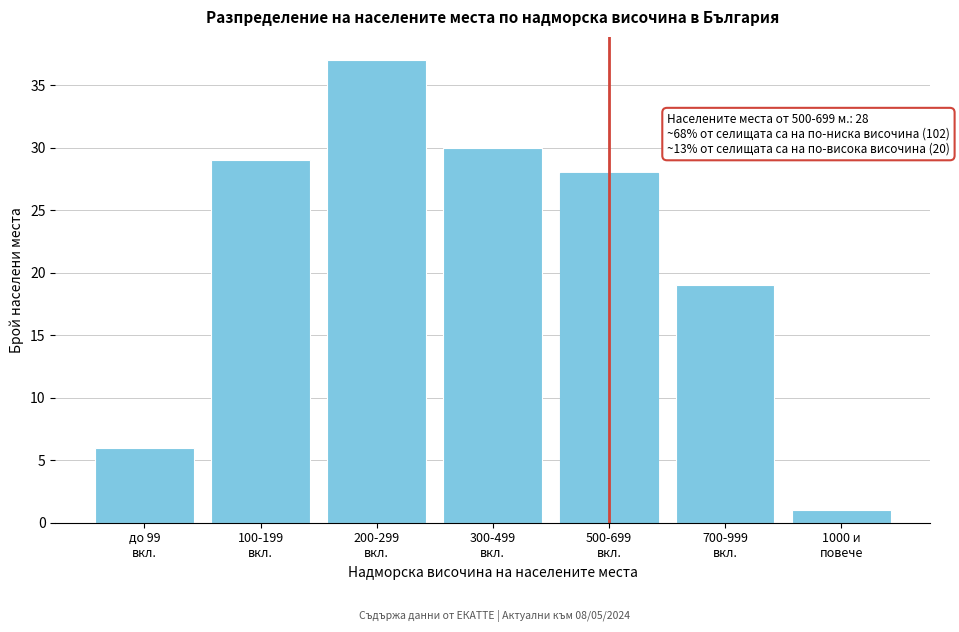

Reading left to right, extract all data points from this chart.

6	29	37	30	28	19	1